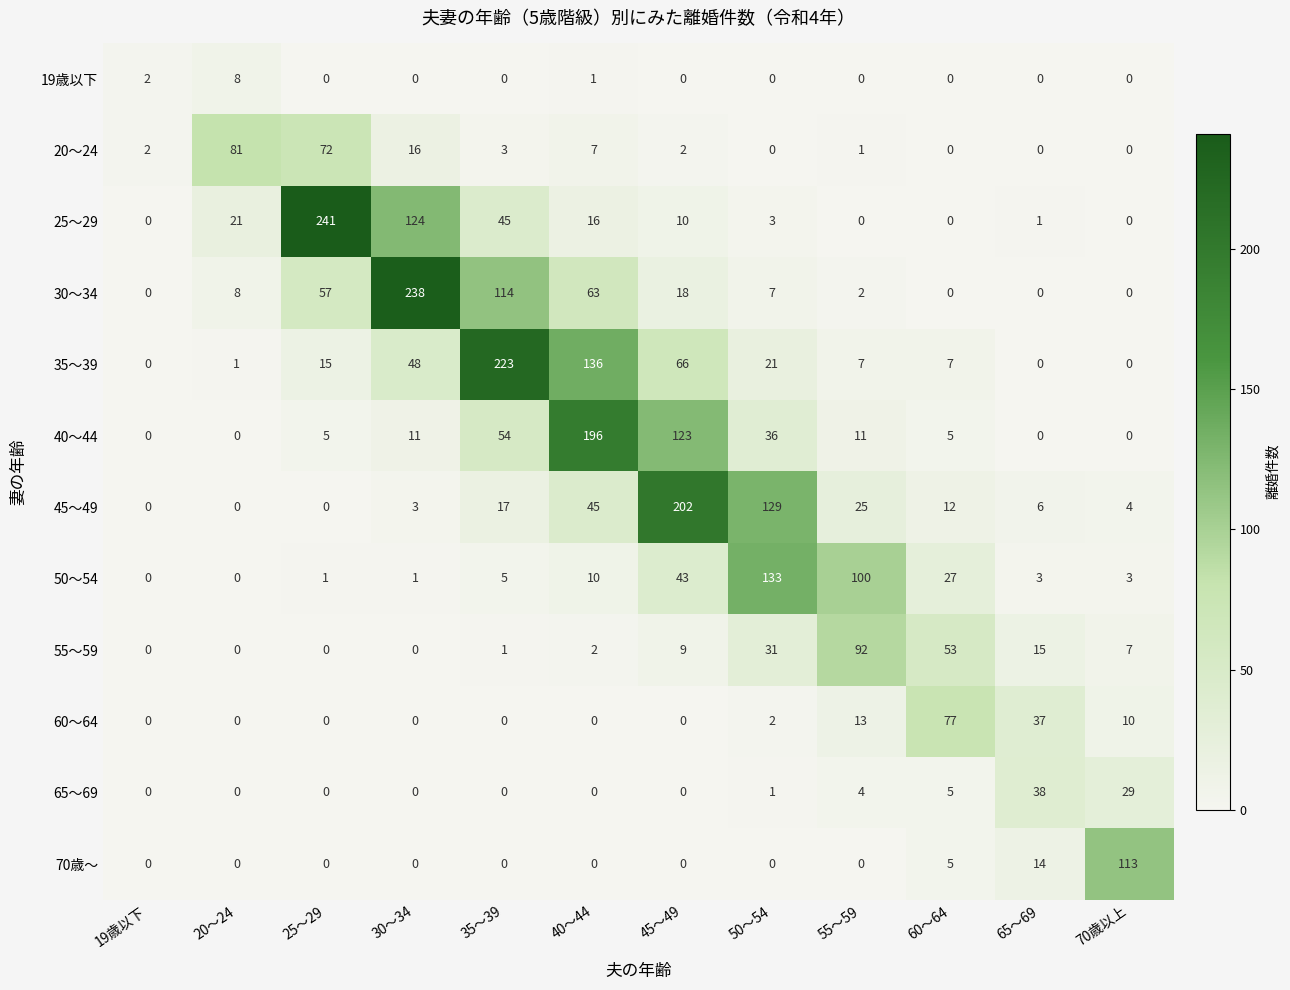

True or false: 60～64 has a value of 77 at 60～64.

True